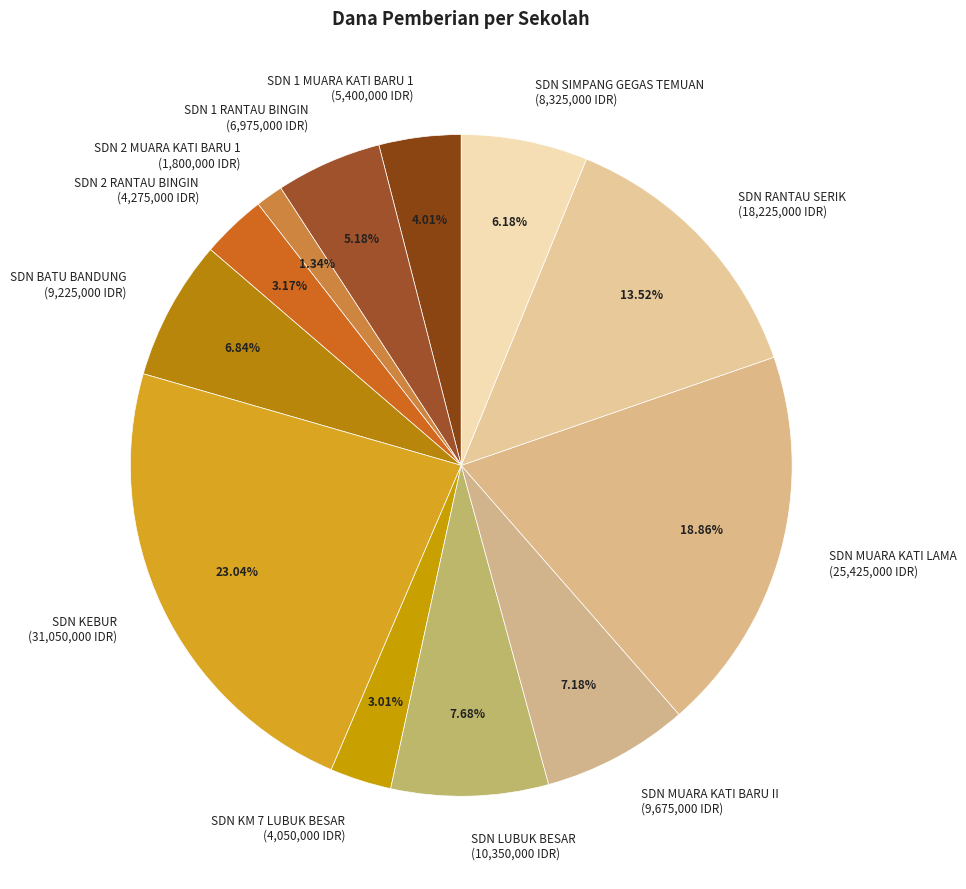

Does any single category account for the majority?

No